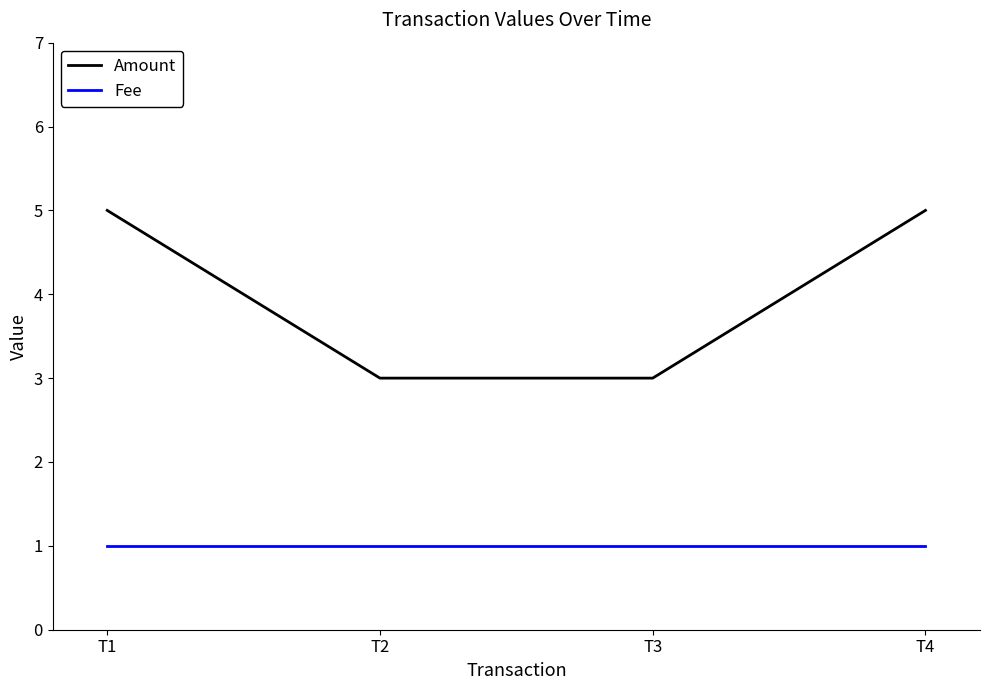

What is the greatest value displayed?

5